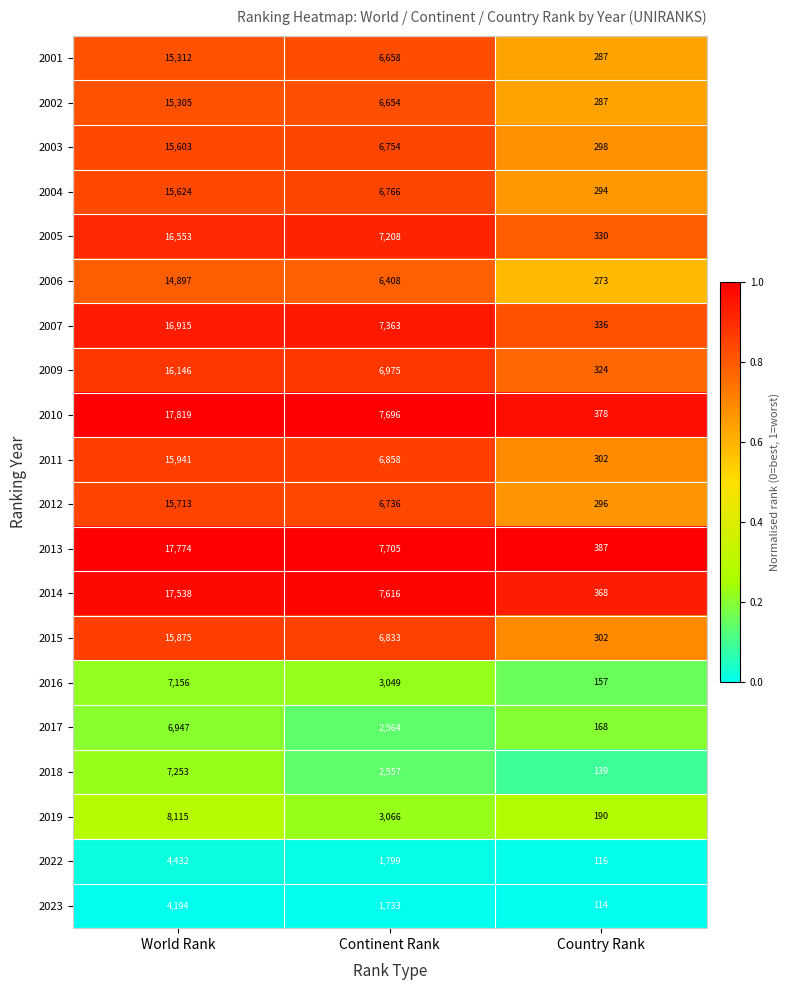

What is the difference between the highest and lowest values at World Rank?

13625